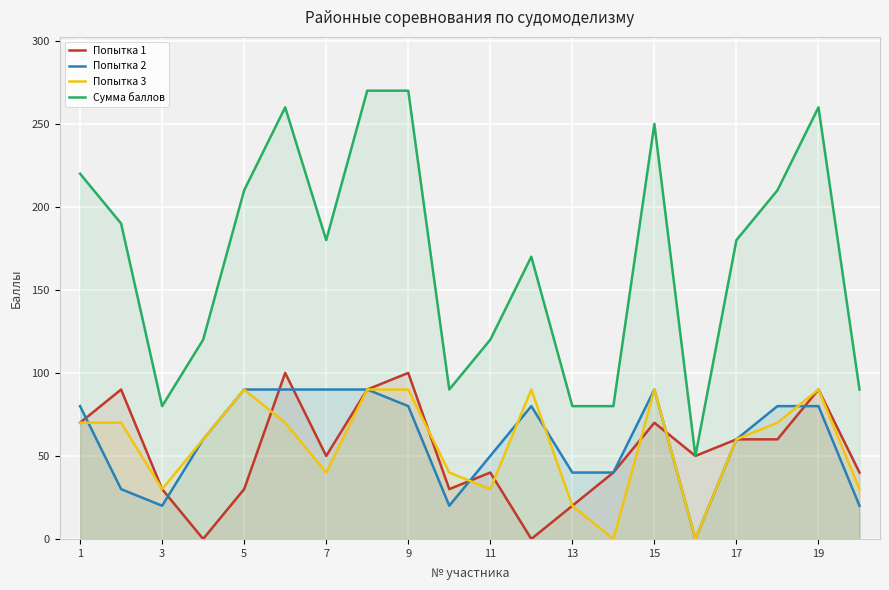

Reading left to right, transcribe all the data shown in this chart.

Попытка 1: 70	90	30	0	30	100	50	90	100	30	40	0	20	40	70	50	60	60	90	40
Попытка 2: 80	30	20	60	90	90	90	90	80	20	50	80	40	40	90	0	60	80	80	20
Попытка 3: 70	70	30	60	90	70	40	90	90	40	30	90	20	0	90	0	60	70	90	30
Сумма баллов: 220	190	80	120	210	260	180	270	270	90	120	170	80	80	250	50	180	210	260	90